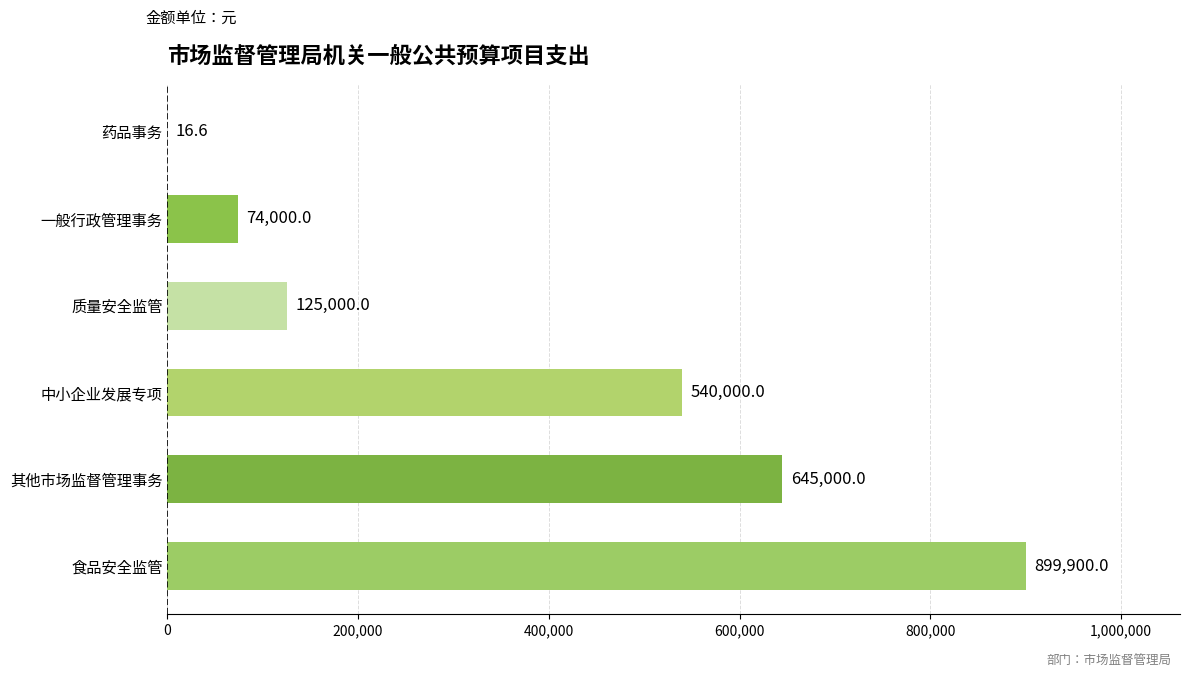

Reading top to bottom, list all the values displayed in this chart.

药品事务=16.6	一般行政管理事务=74000.0	质量安全监管=125000.0	中小企业发展专项=540000.0	其他市场监督管理事务=645000.0	食品安全监管=899900.0